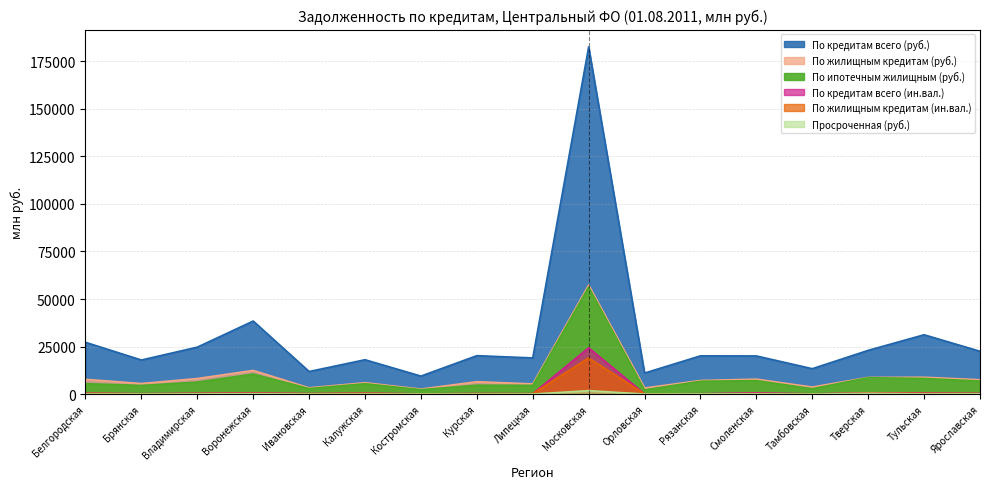

Does the chart have visible grid lines?

Yes